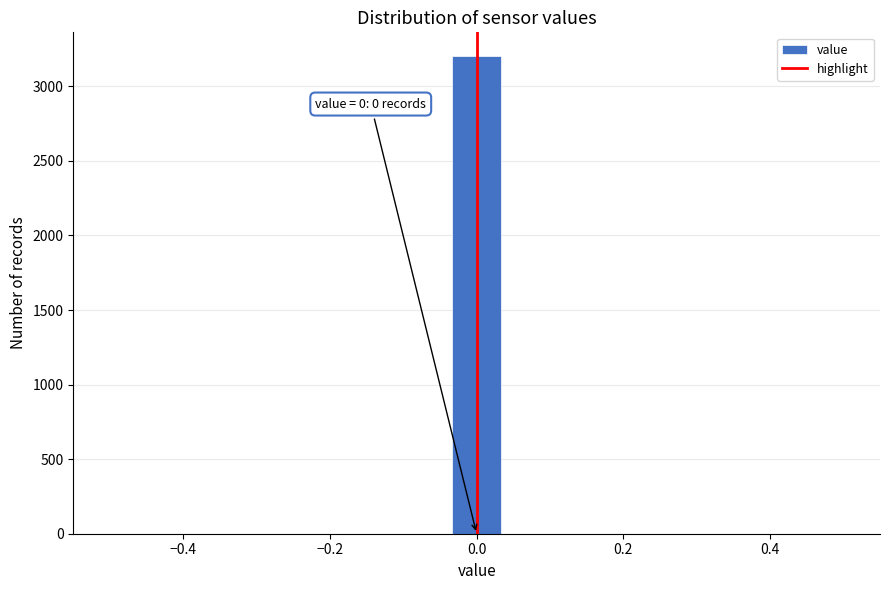

Around what value on the x-axis is the tallest bar? Give the approximate position of its centre, as read against the axis.

0.00